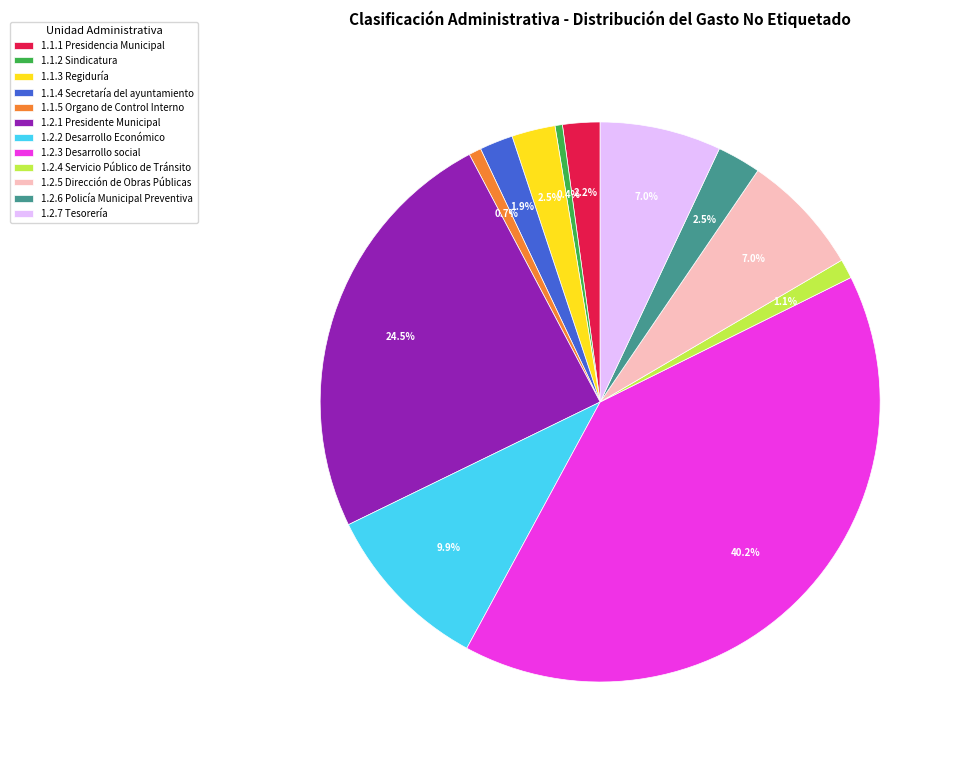

Does 1.1.4 Secretaría del ayuntamiento account for over 50% of the chart?

No